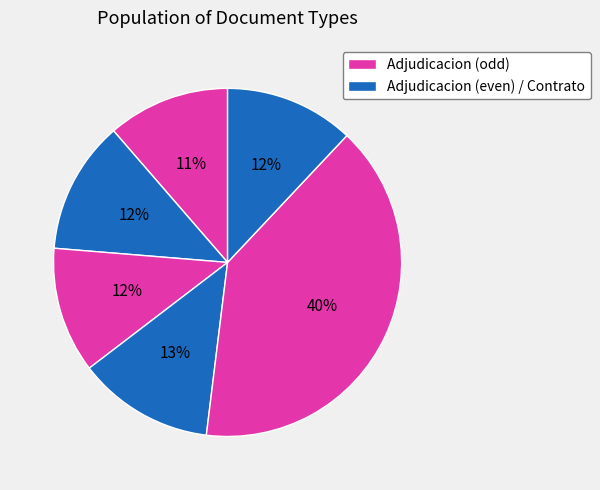

Count the number of slices in the pie.

6